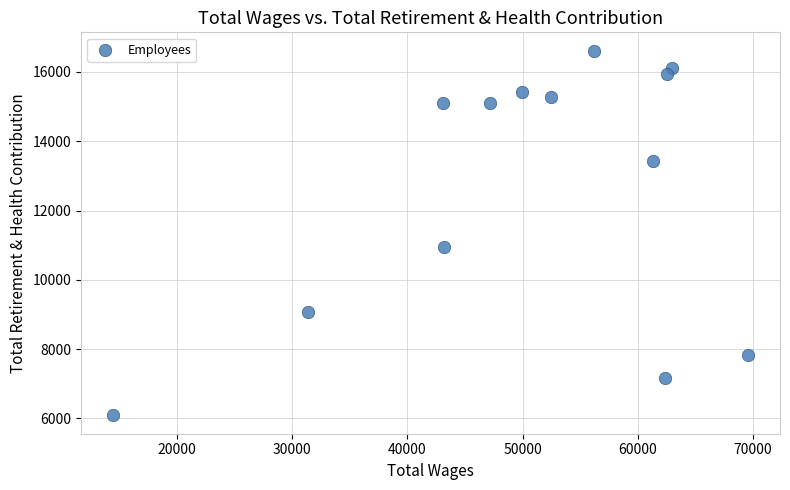

What is the range of Y values (max minus min)?

10535